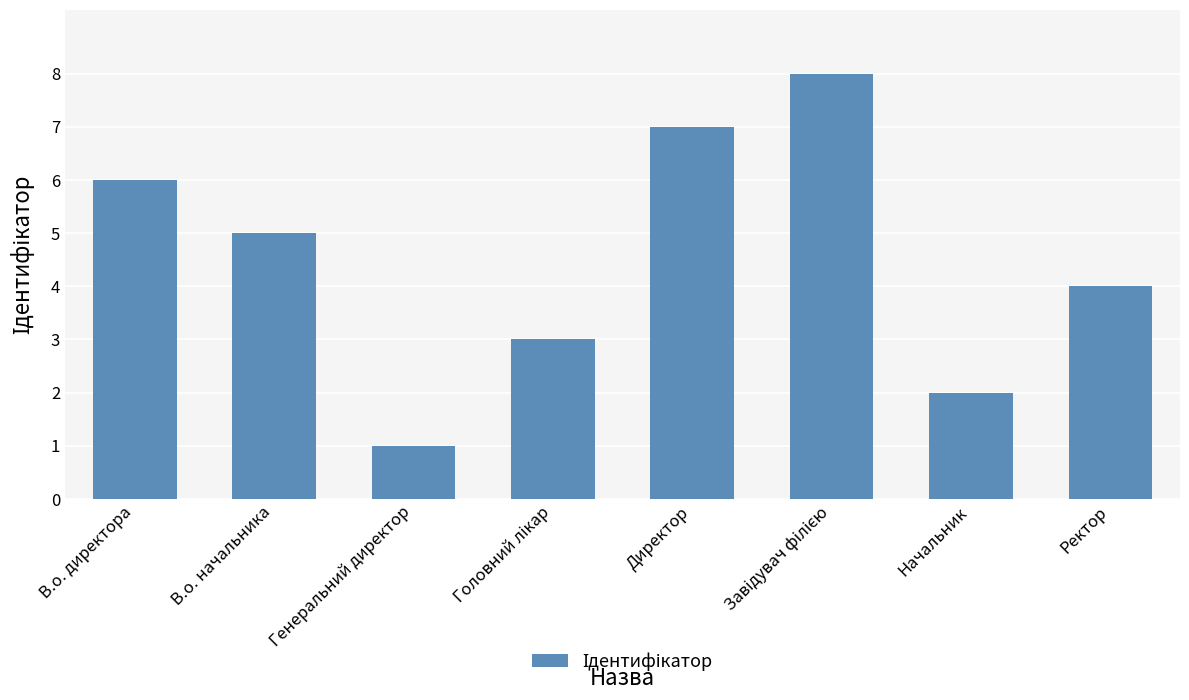

What is the sum of all values?

36